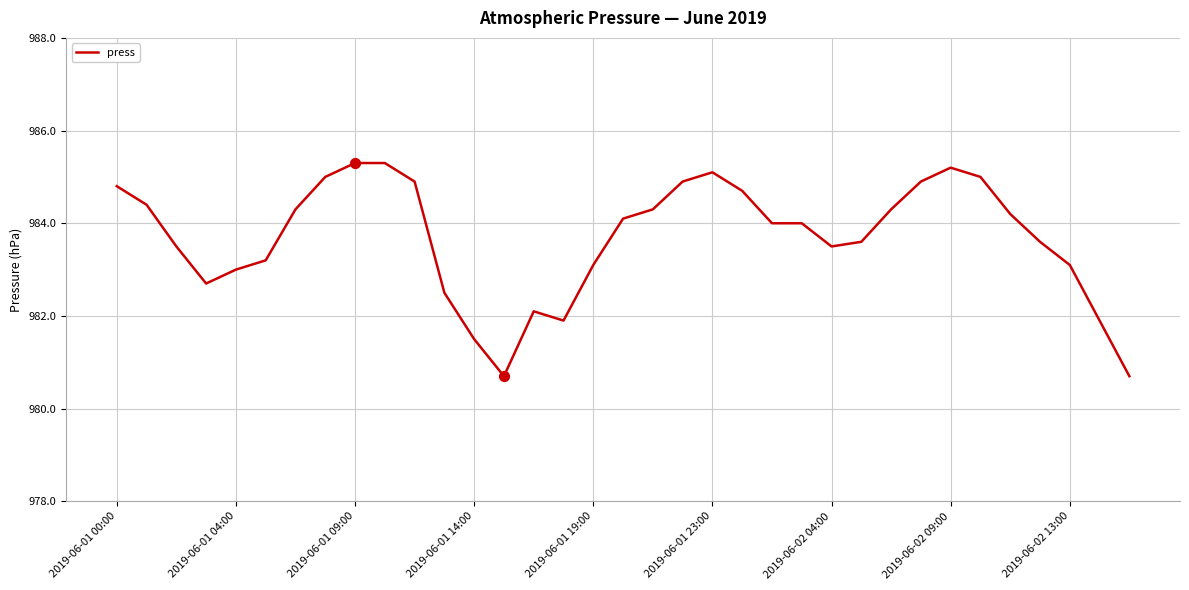

What is the maximum value shown in the chart?

985.3